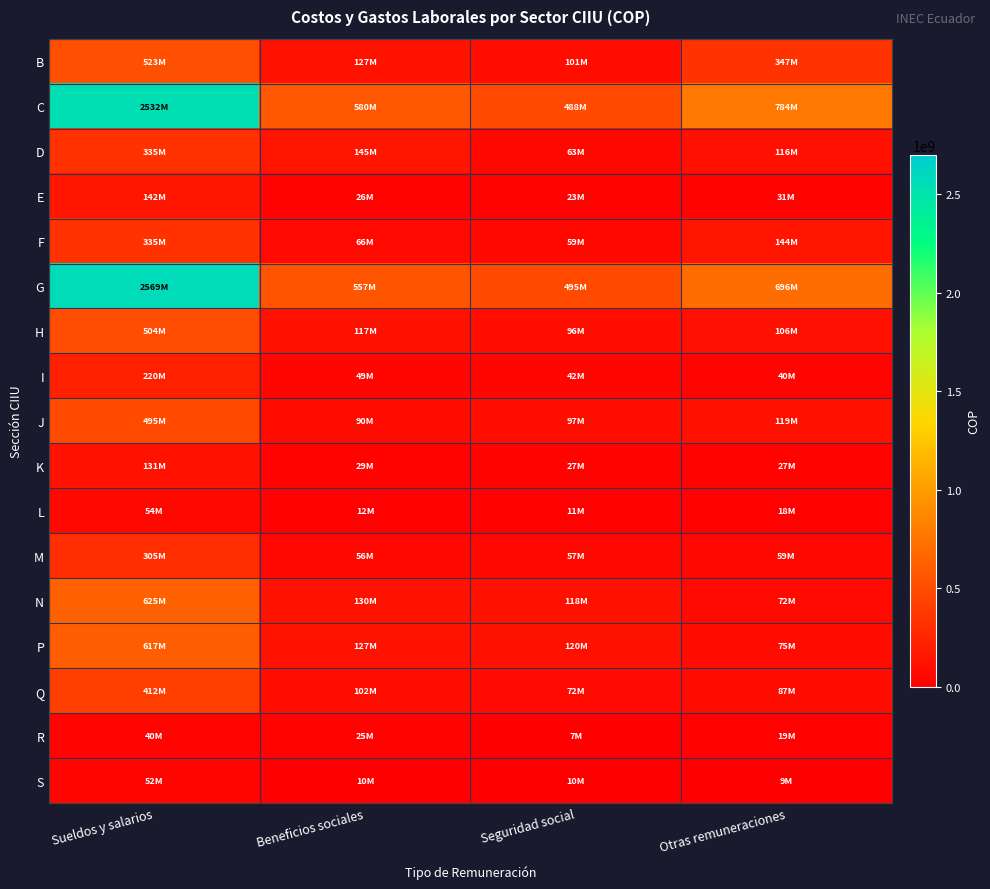

Rank the series by their maximum value, from lowest to highest.

R, S, L, K, E, I, M, F, D, Q, J, H, B, P, N, C, G